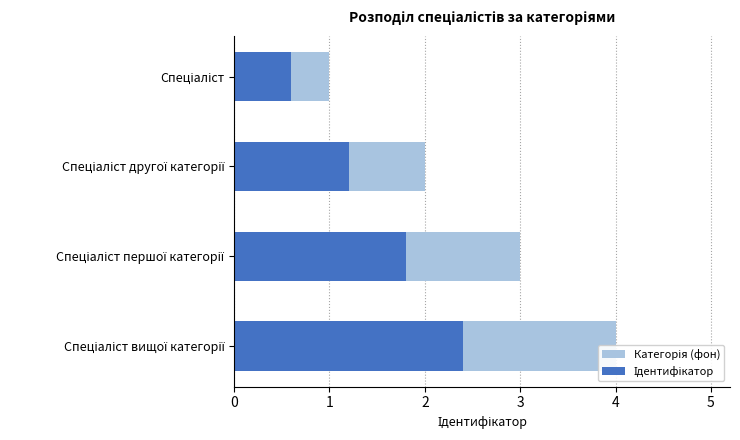

Count the Категорія (фон) values in the range 2 to 4.

3